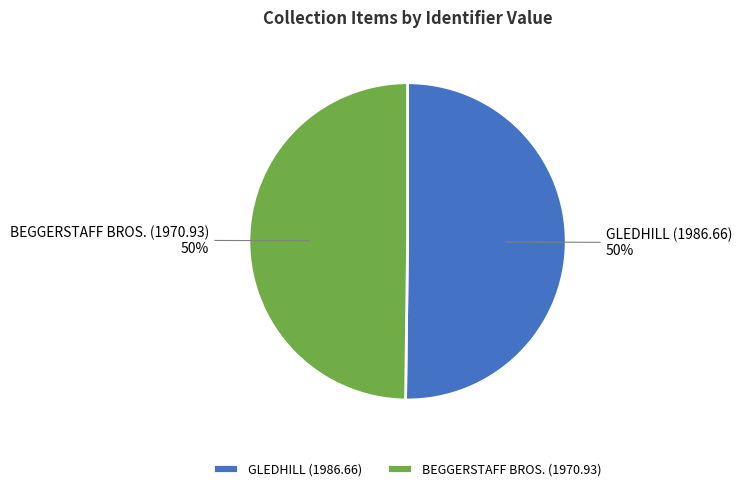

Count the number of slices in the pie.

2